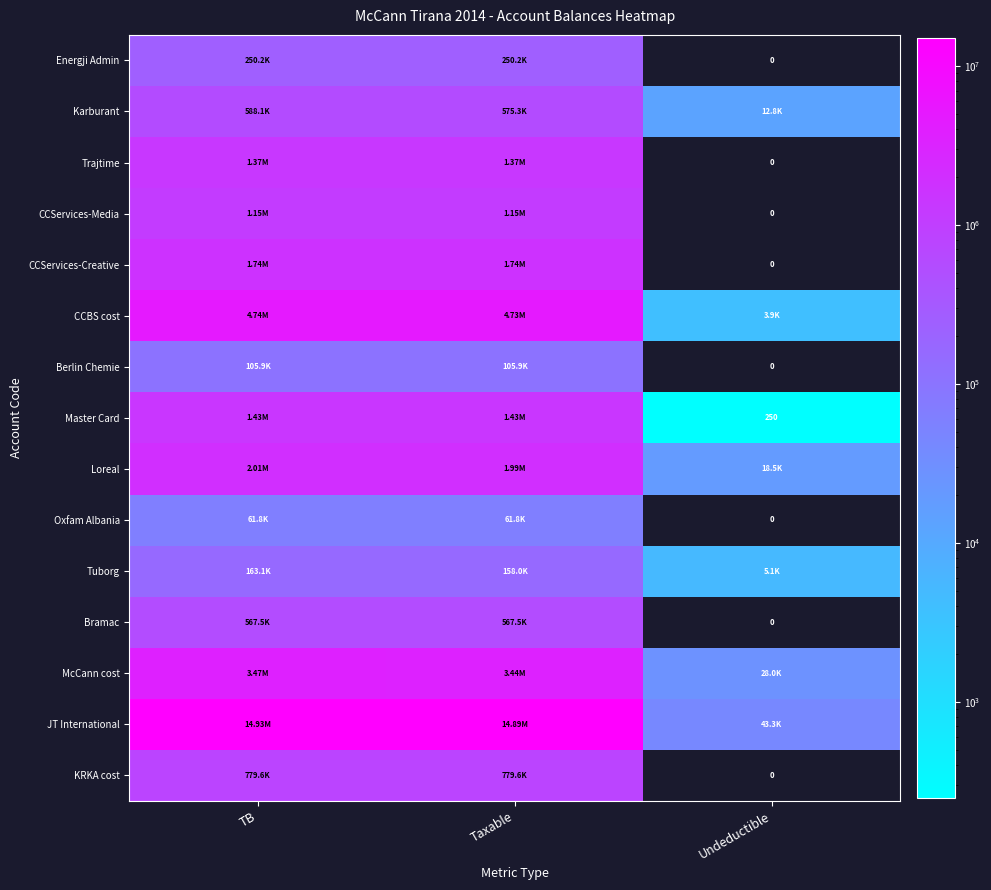

At how many categories does at least one series exceed 8558356?

2